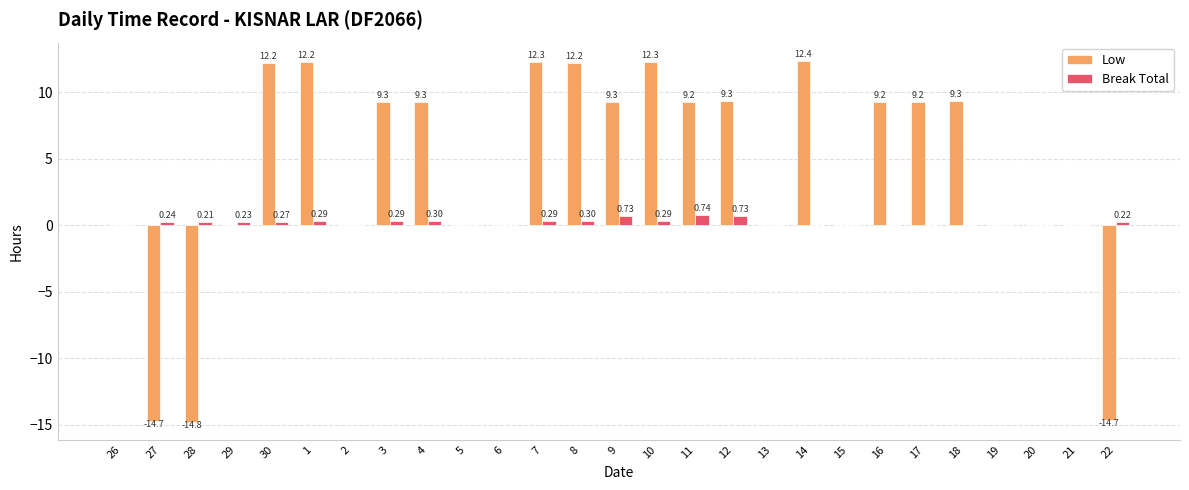

Which series changed the most between 16 and 17?

Low